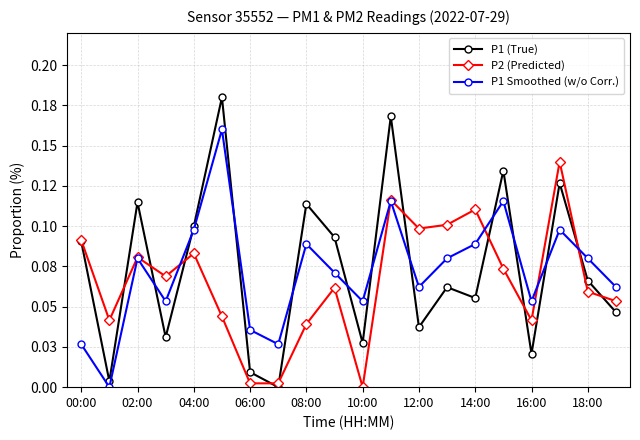

What are all the series names shown in the legend?

P1 (True), P2 (Predicted), P1 Smoothed (w/o Corr.)